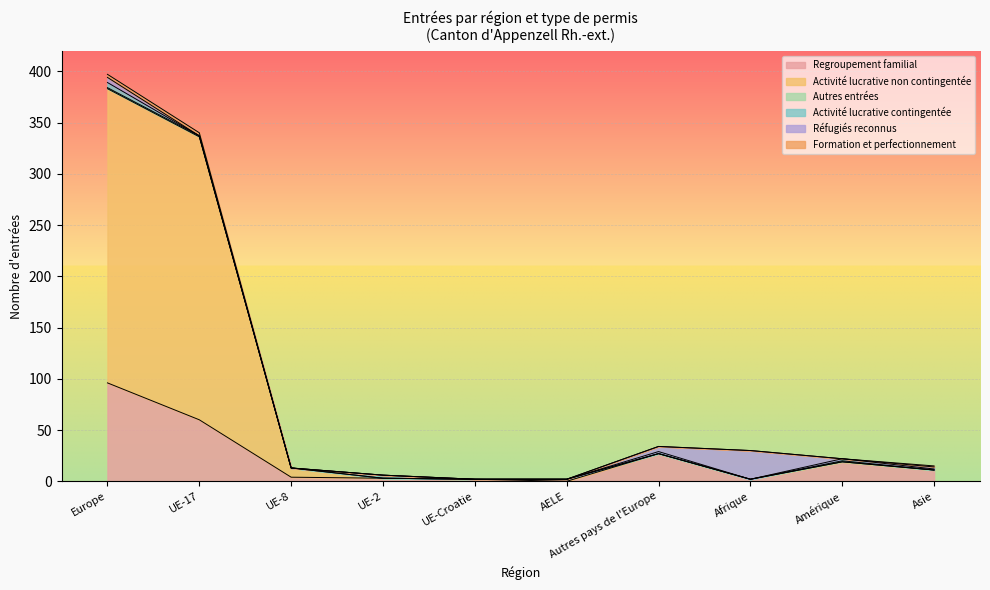

What is the difference between the maximum and minimum values in the Réfugiés reconnus series?

28